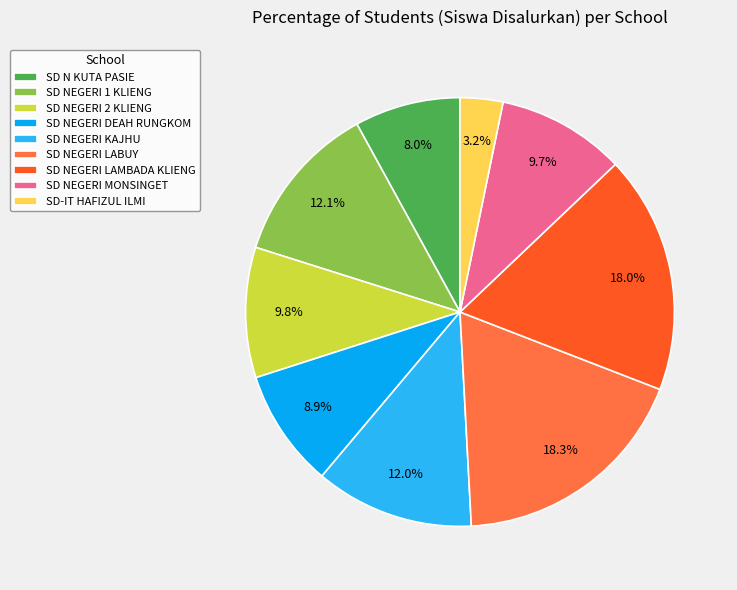

What is the smallest slice in the pie chart?

SD-IT HAFIZUL ILMI